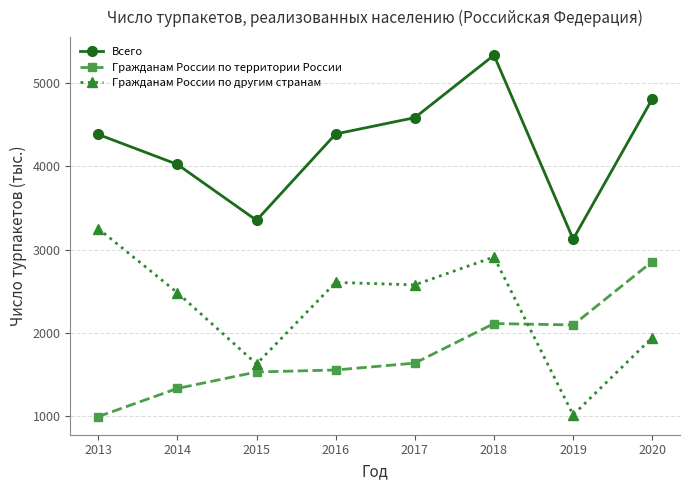

Does the chart display data point markers on the line(s)?

Yes